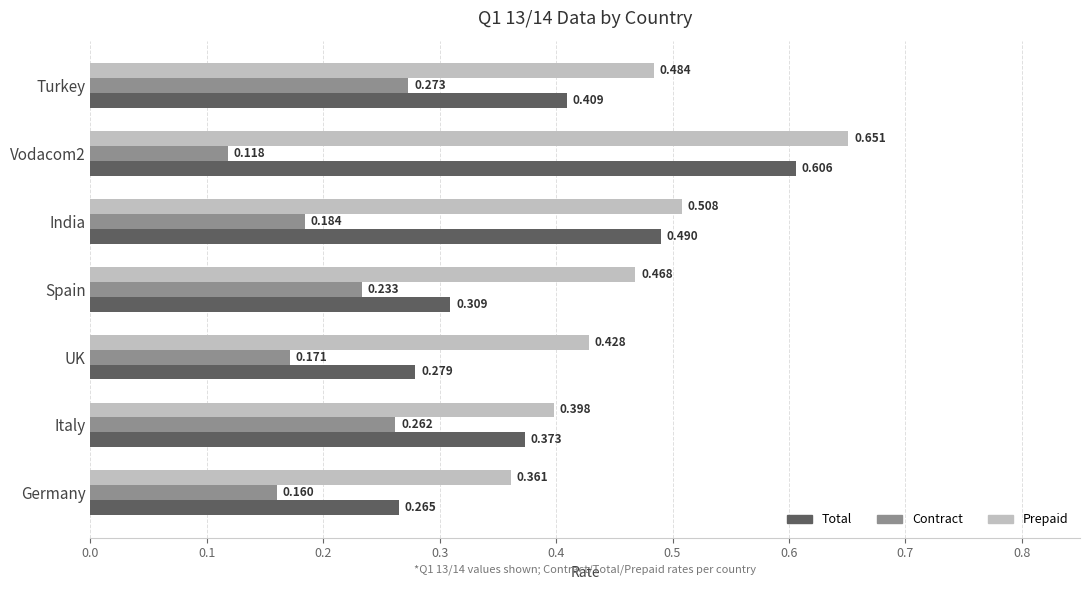

Is the value of Total at Germany greater than the value of Contract at Turkey?

No